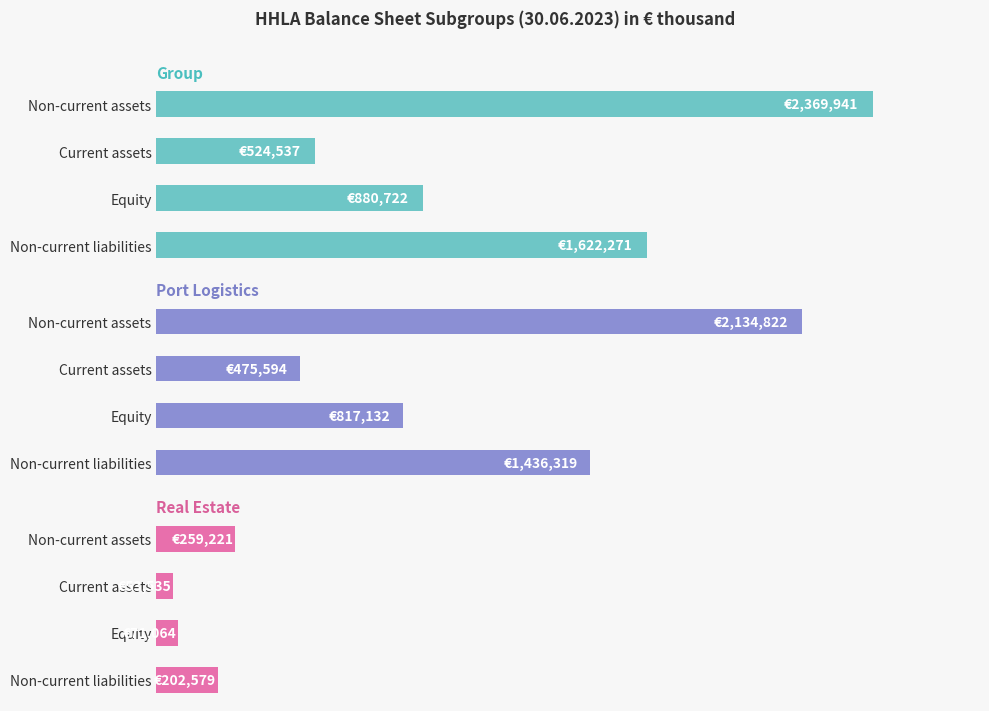

How many series are shown in this chart?

3